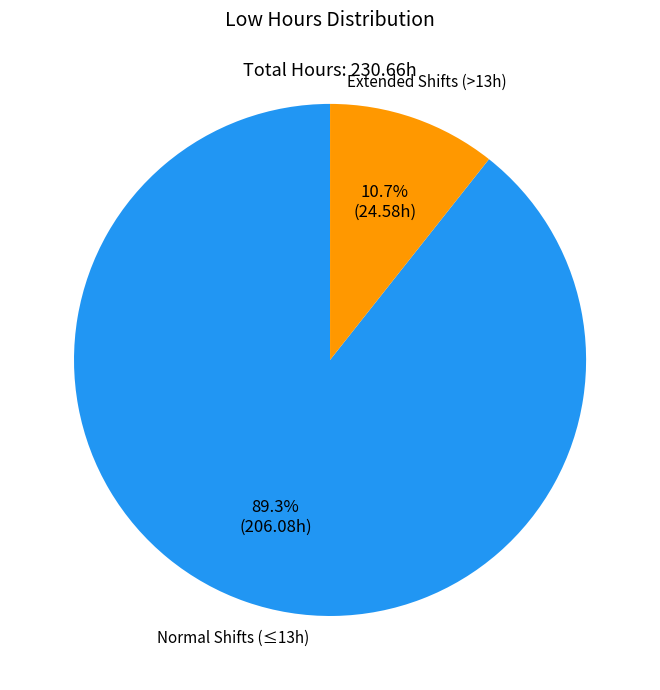

Is there any slice that represents more than half of the pie?

Yes